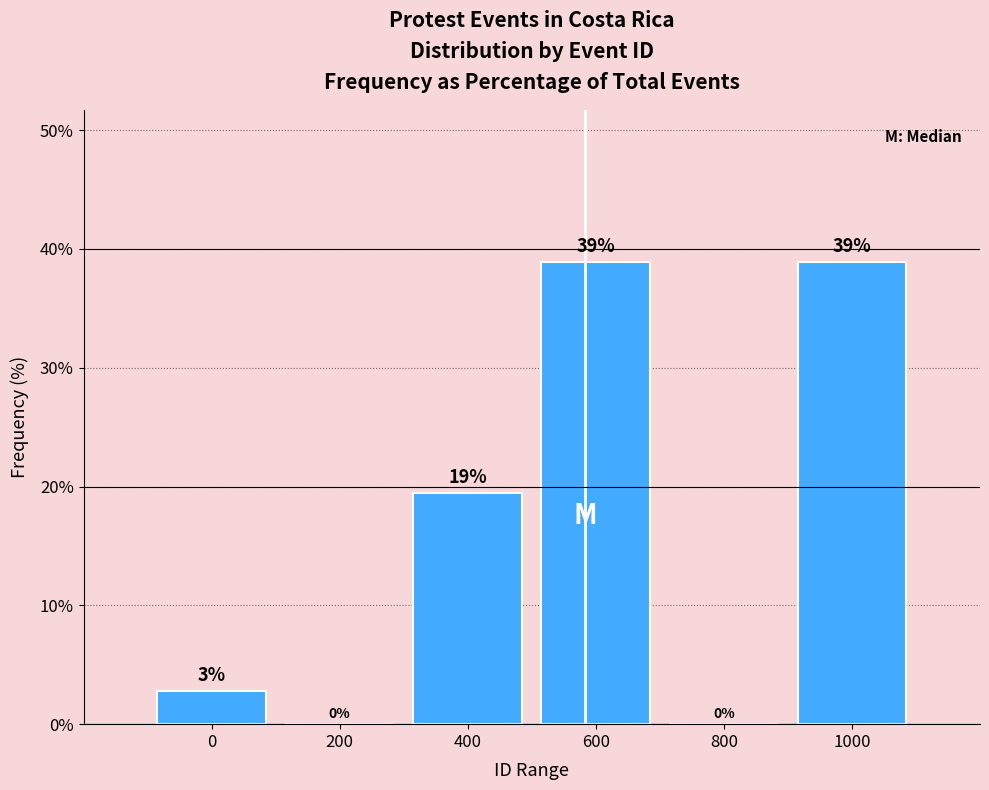

Which has a higher value, 1000 or 0?

1000